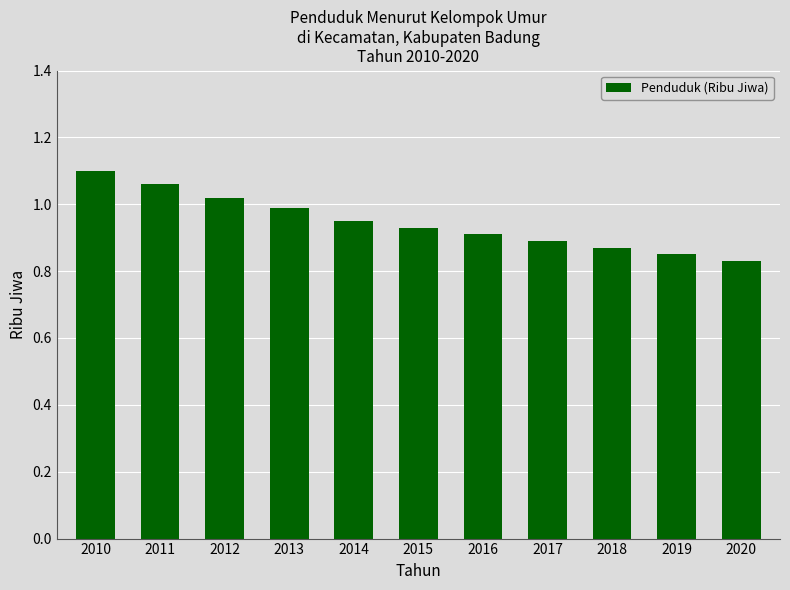

Rank the categories by value from highest to lowest.

2010, 2011, 2012, 2013, 2014, 2015, 2016, 2017, 2018, 2019, 2020